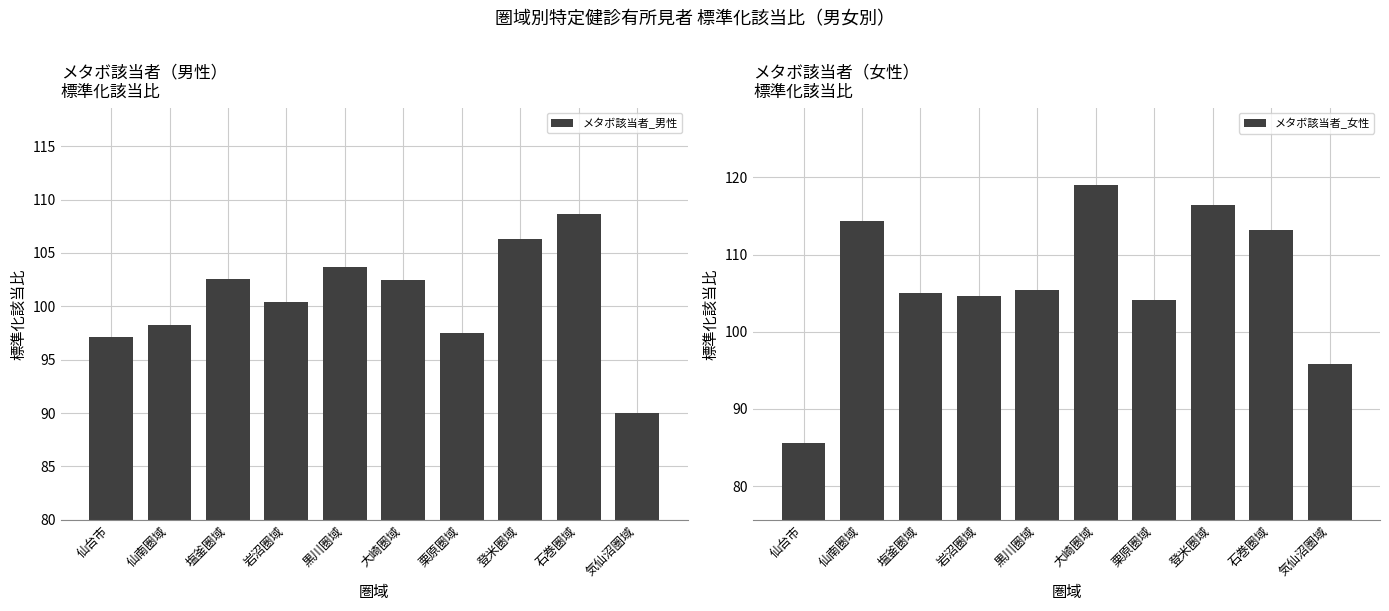

Is it true that メタボ該当者_女性 equals 119.0 at 大崎圏域?

True